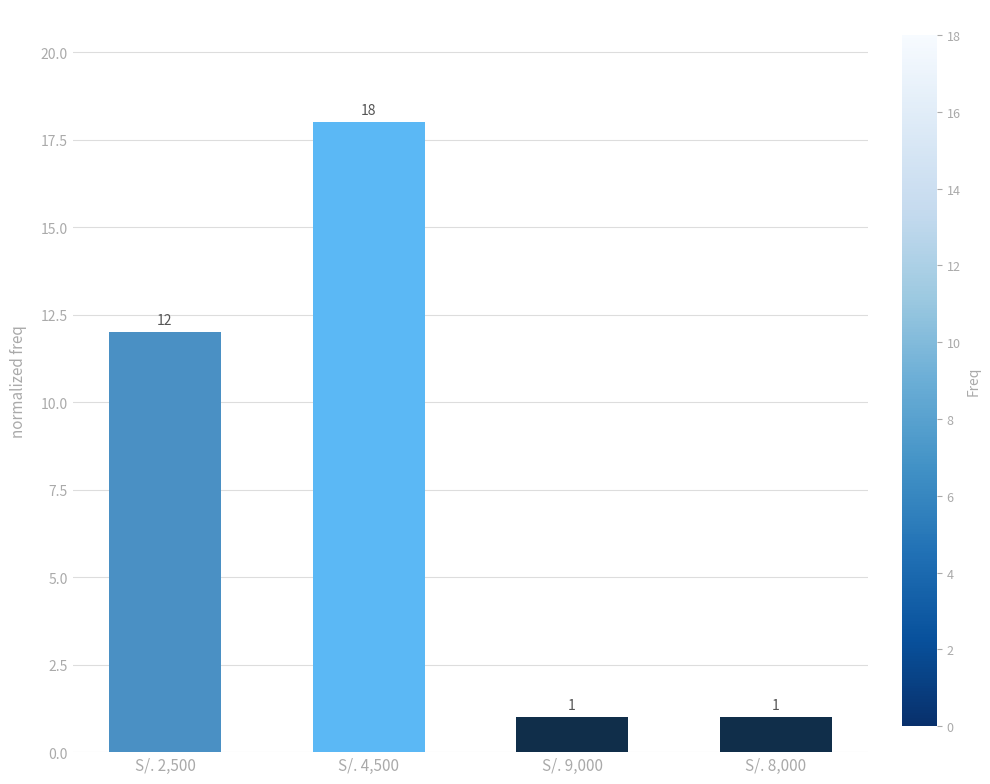

What is the change in value from S/. 2,500 to S/. 9,000?

-11